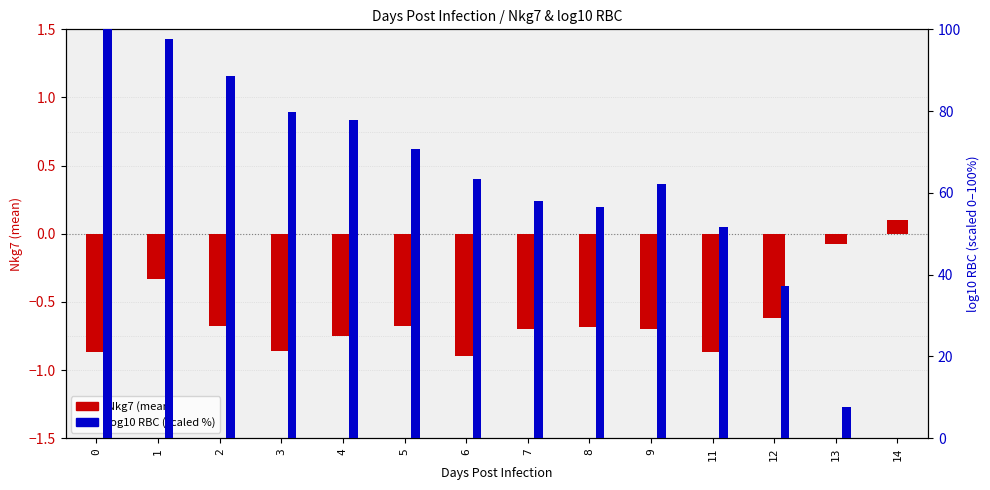

How many data points does each series have?

14